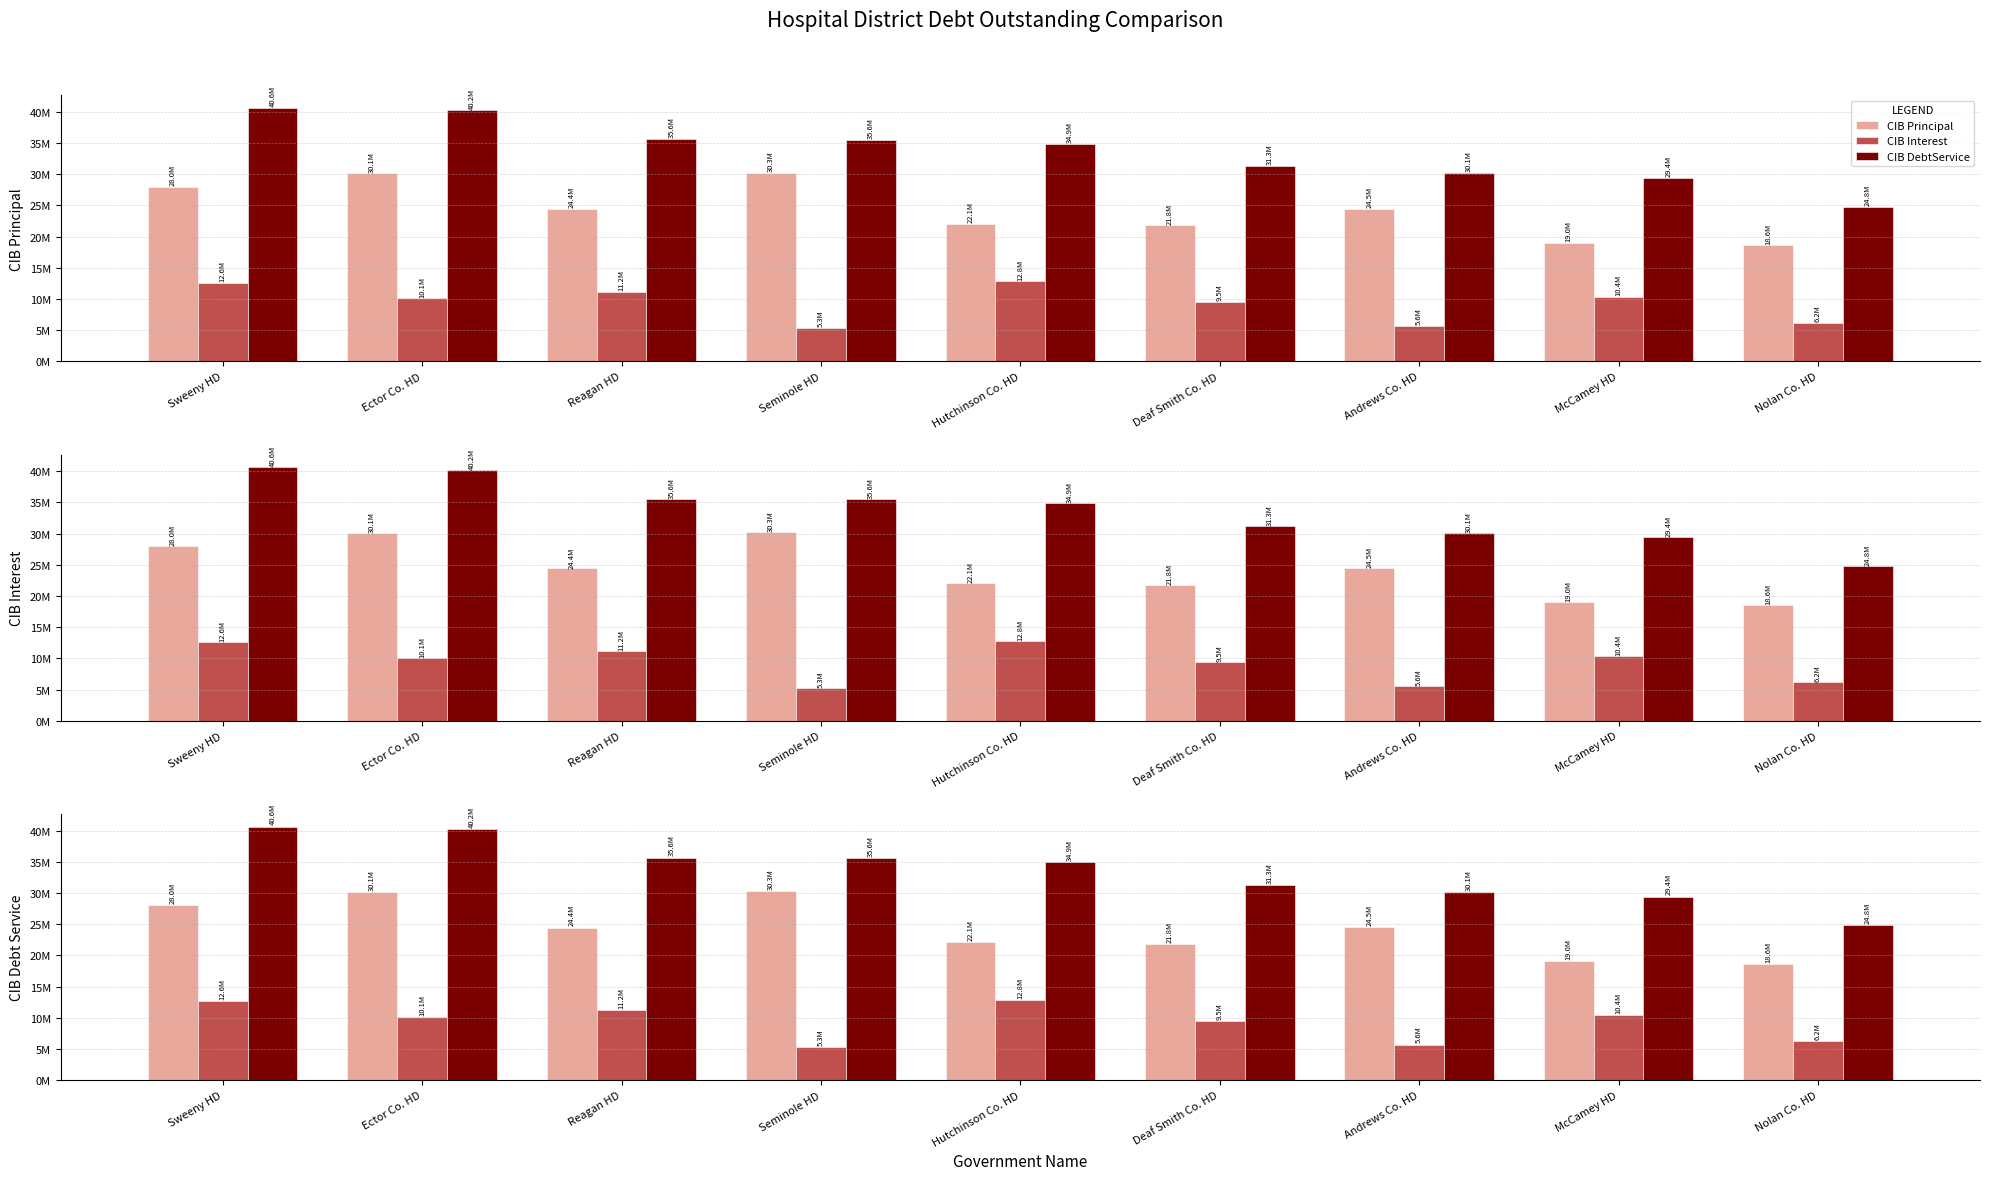

At how many categories does at least one series exceed 13305710?

9